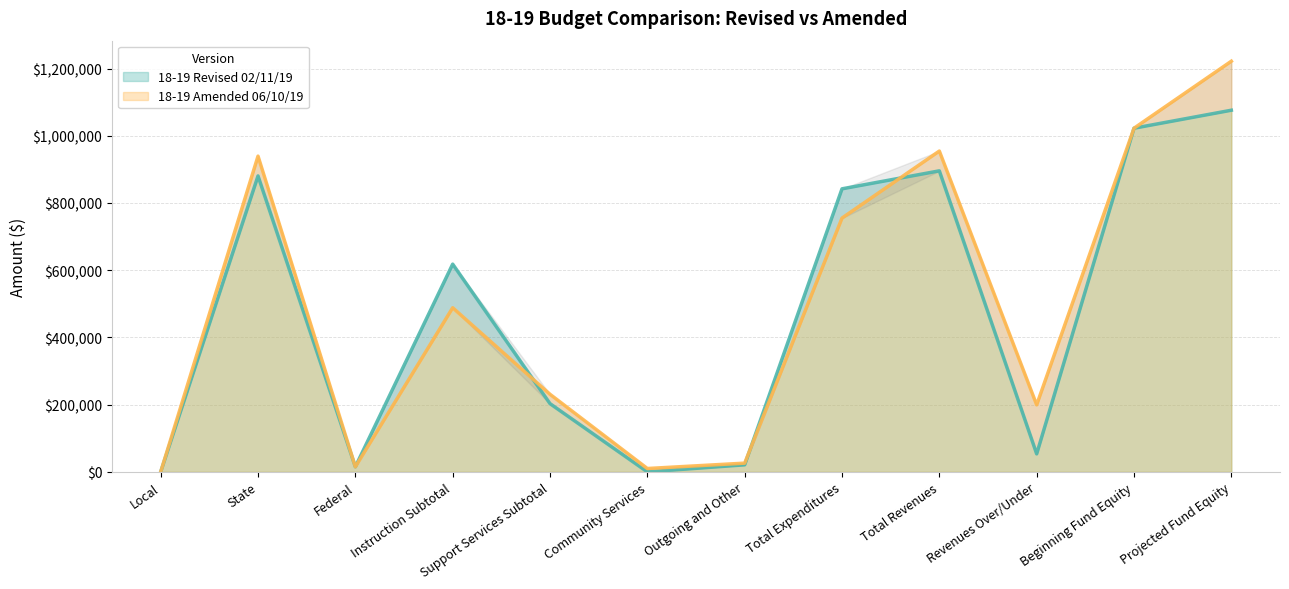

Between Local and State, which series saw the biggest shift?

18-19 Amended 06/10/19